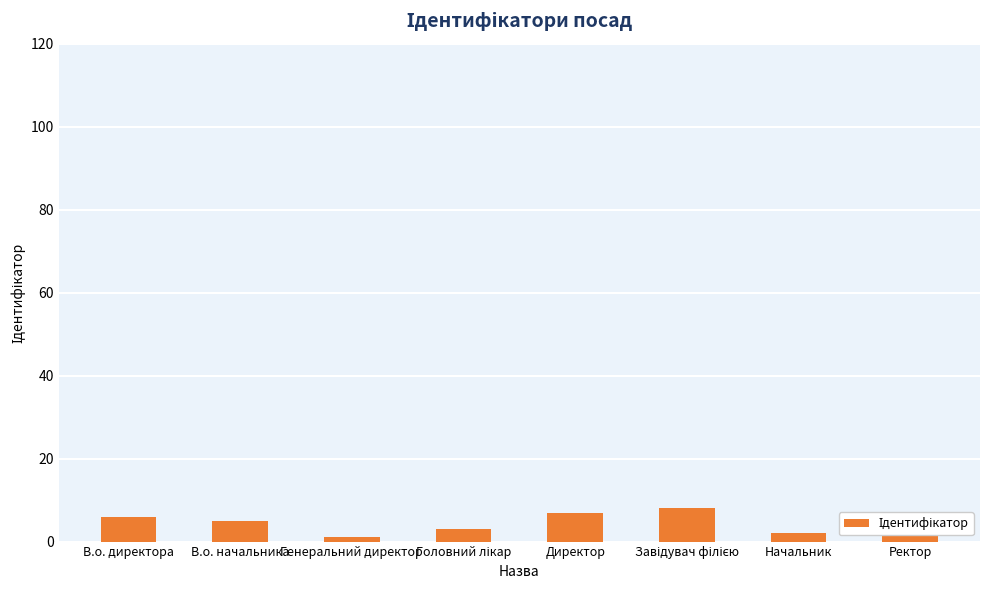

What is the difference between the second highest and minimum values?

6